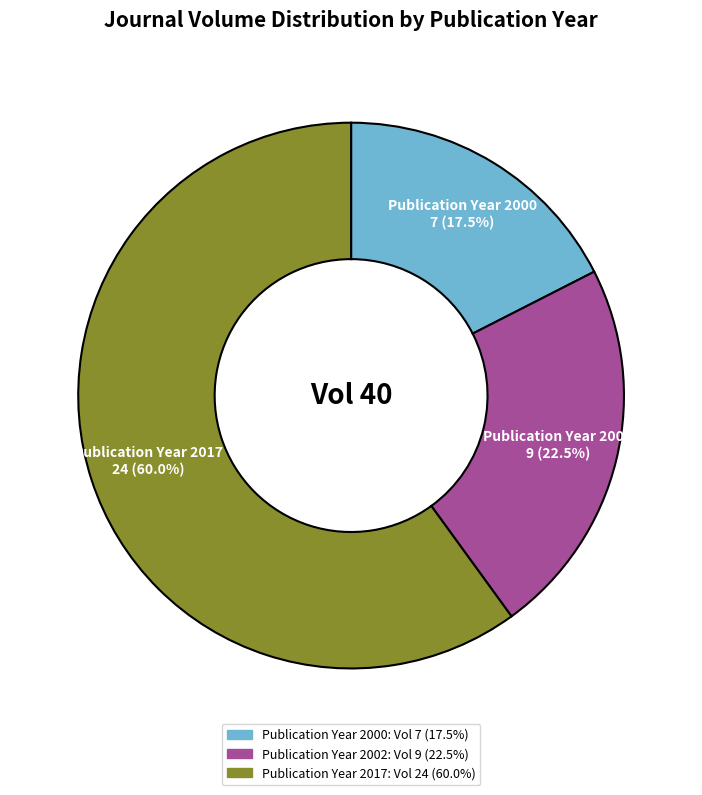

Does Publication Year 2002 account for over 50% of the chart?

No